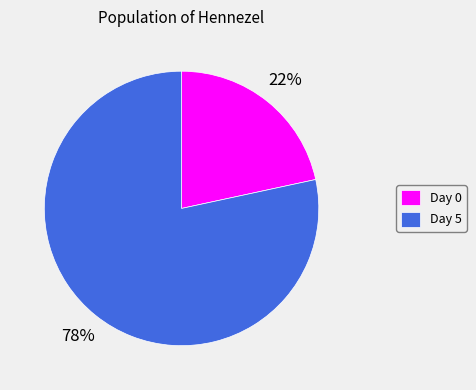

Is there a majority slice in this chart?

Yes